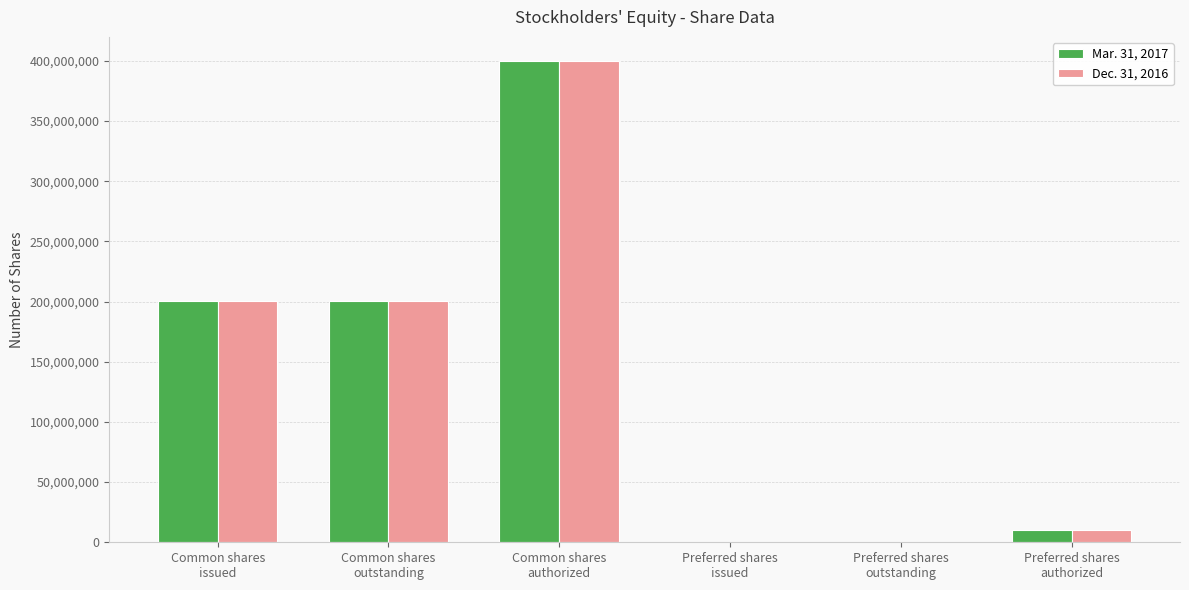

What is the maximum value shown in the chart?

400000000